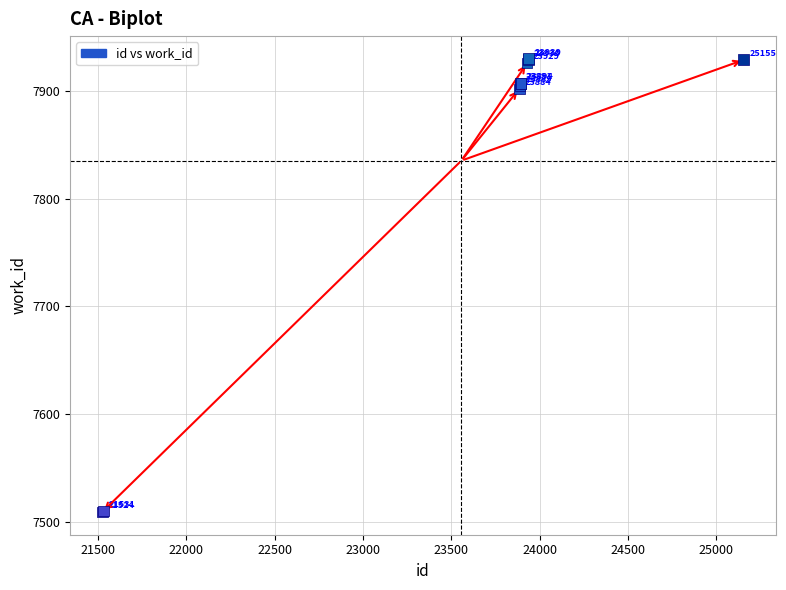

What Y value in the scatter plot is closest to 7719?

7902